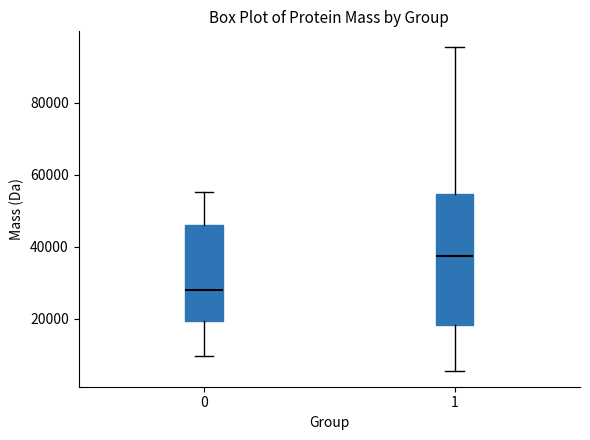

Comparing the boxes themselves (not the whiskers), which one is the tallest?

1